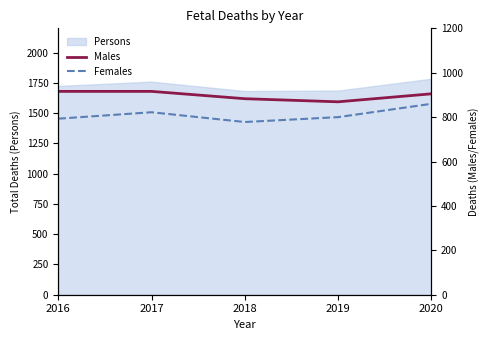

Where does the Males series first go above 905?

2016